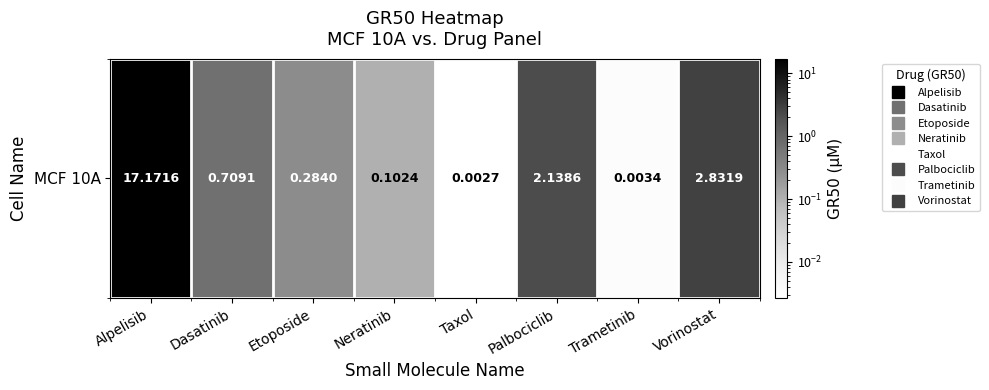

What is the change in value from Dasatinib to Neratinib?

-0.6